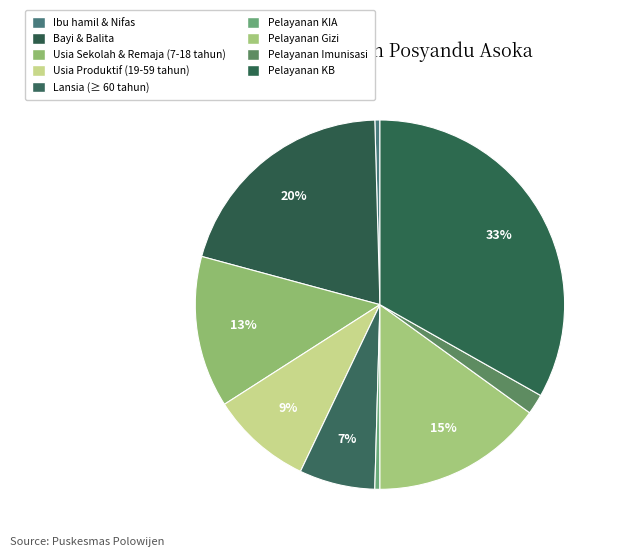

Does Usia Sekolah & Remaja (7-18 tahun) account for over 50% of the chart?

No